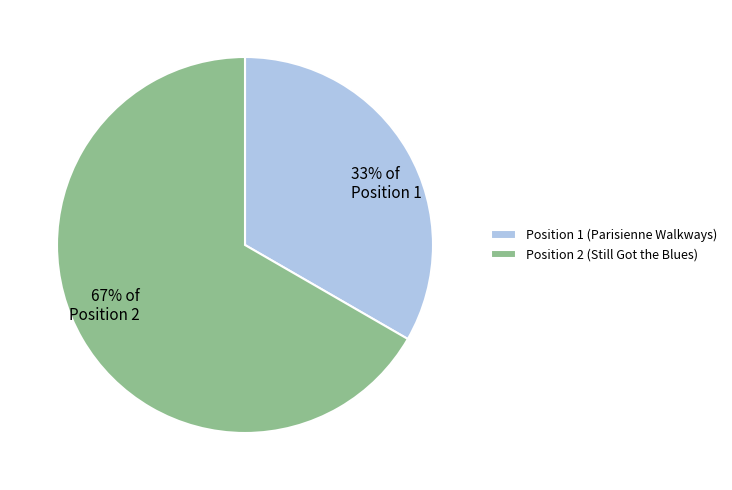

Between Position 2 (Still Got the Blues) and Position 1 (Parisienne Walkways), which is larger?

Position 2 (Still Got the Blues)